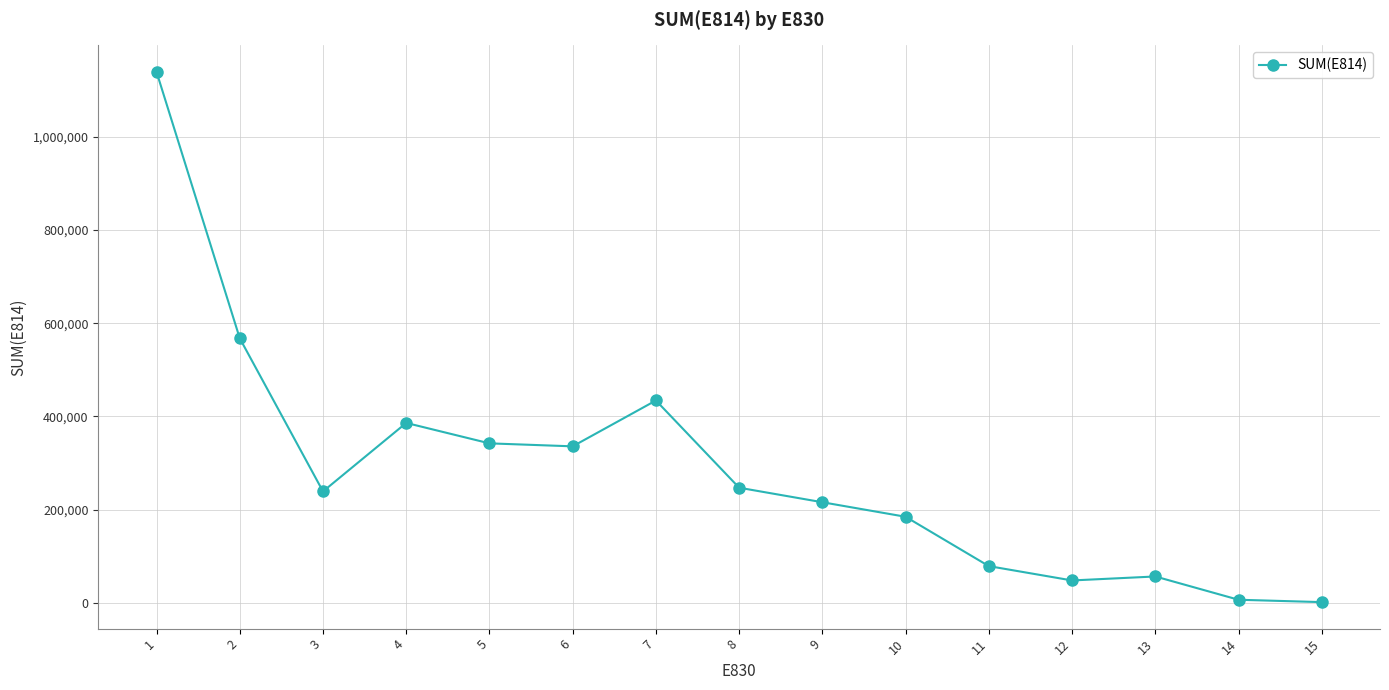

Where is the first local maximum?

4